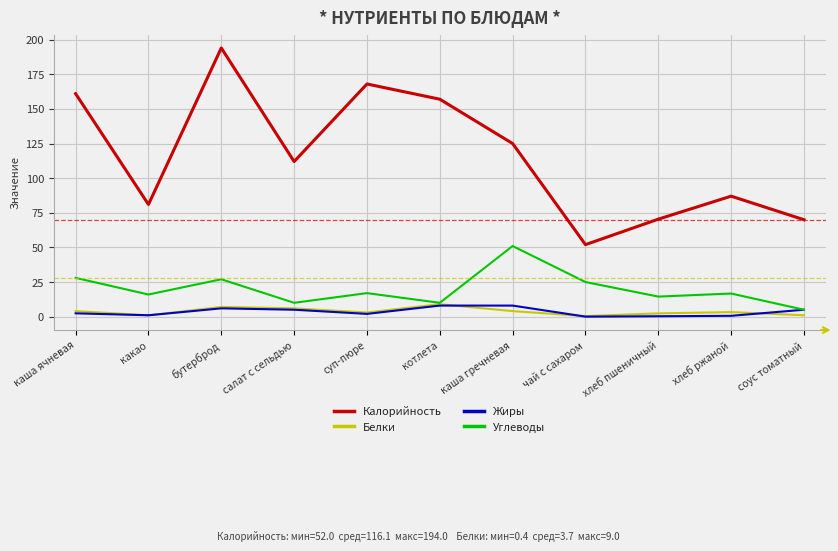

True or false: Калорийность and Белки cross at least once.

False